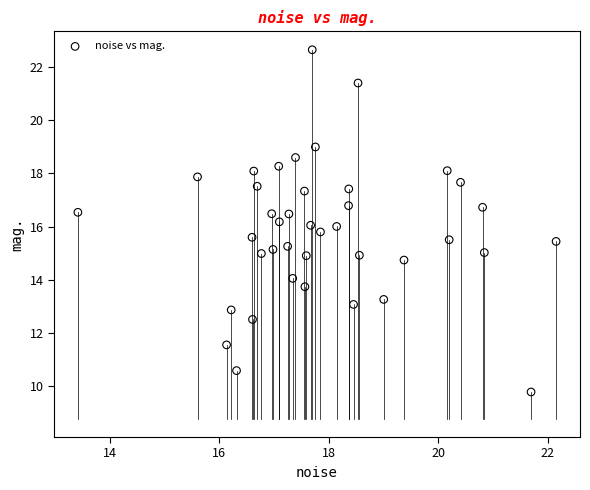

What is the range of Y values (max minus min)?

12.9